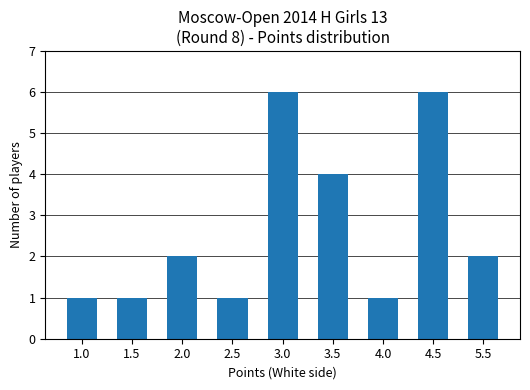

What is the average value?

3